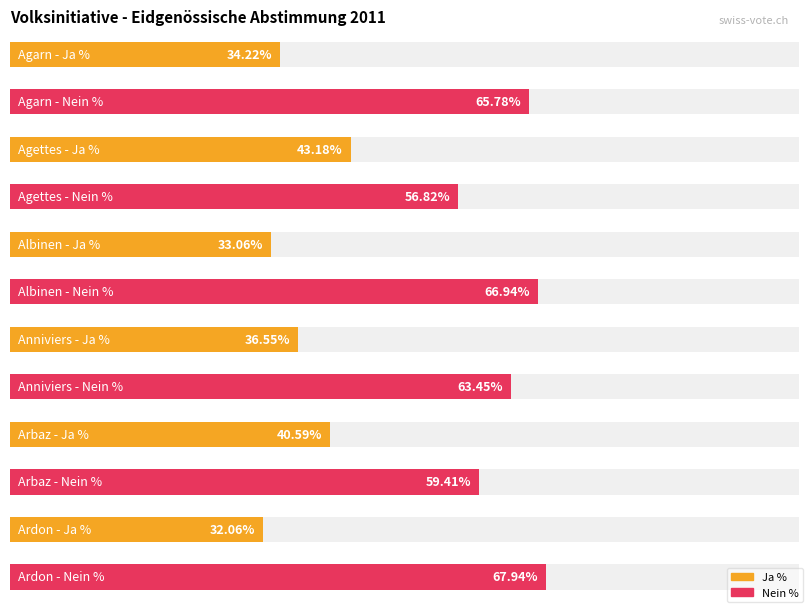

What is the average value of the Nein % series?

63.4